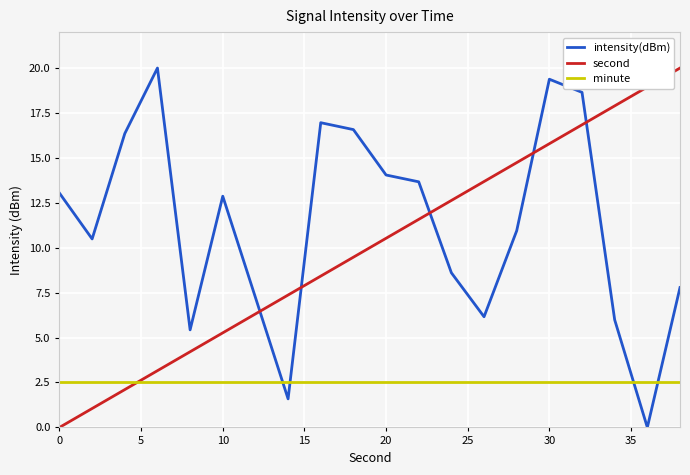

True or false: second and minute cross at least once.

True